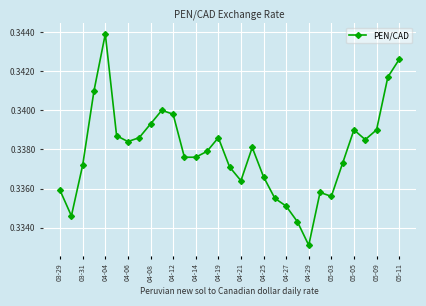

What is the sum of all values?

10.5